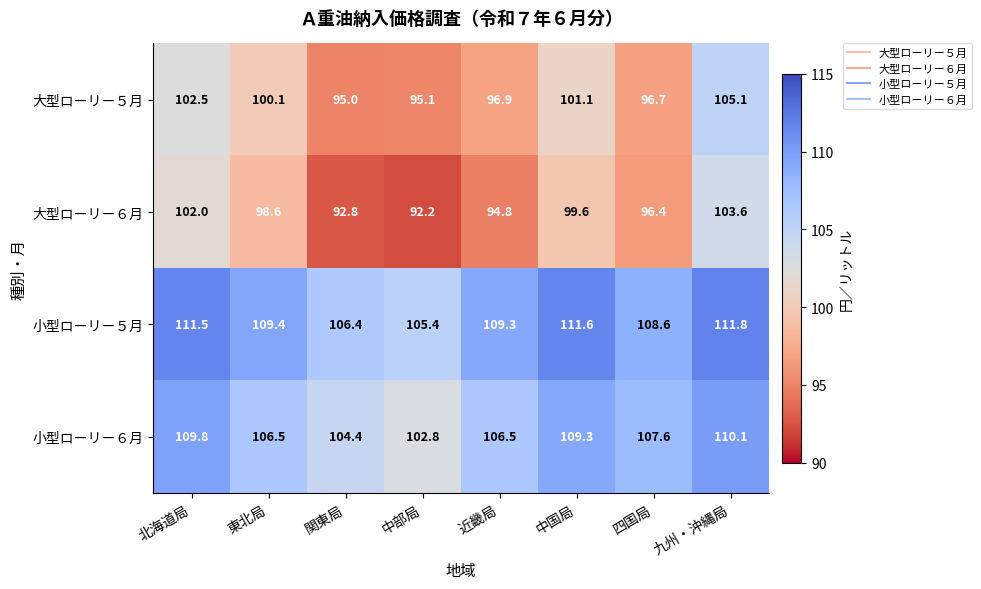

Where does the 小型ローリー６月 series first go above 107?

北海道局